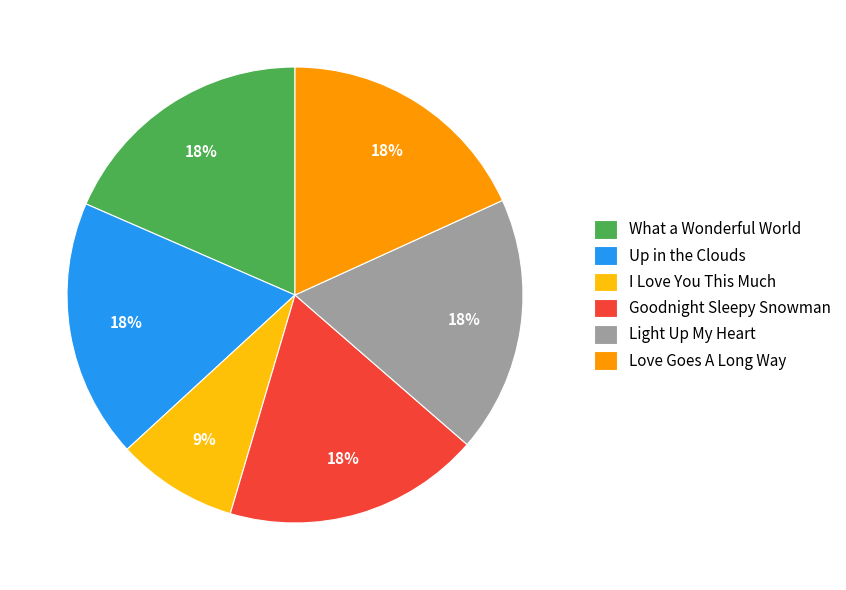

Does any single category account for the majority?

No